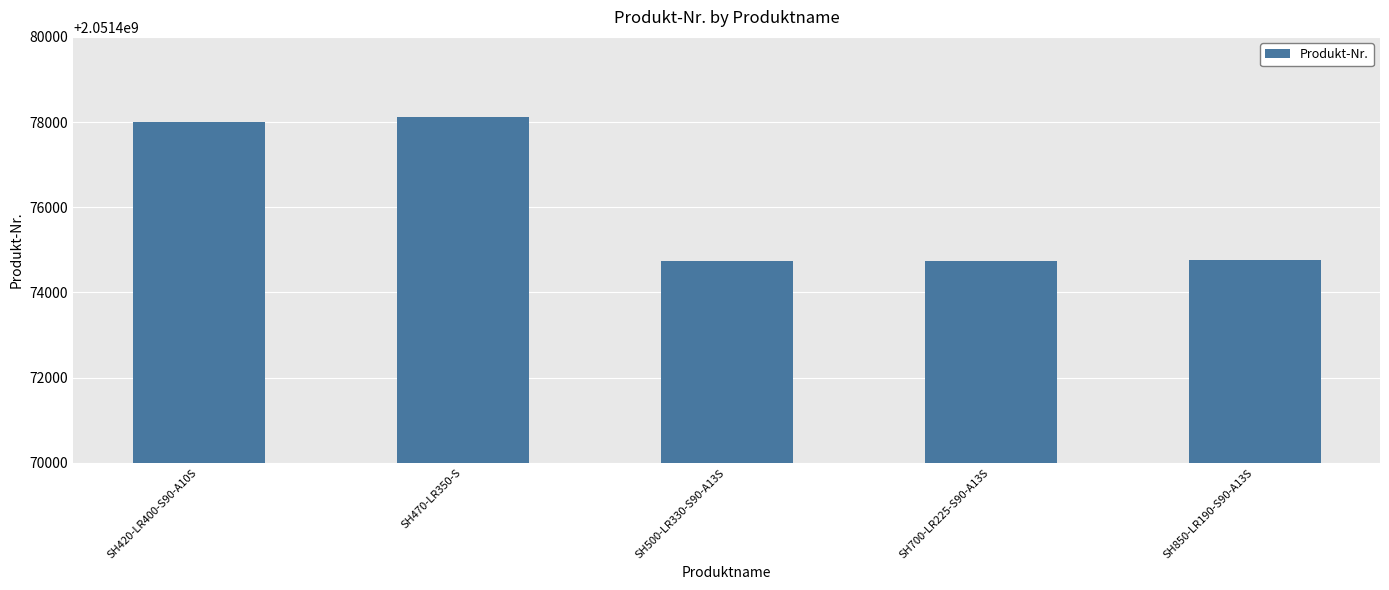

How many data points are less than 2051474754?

2